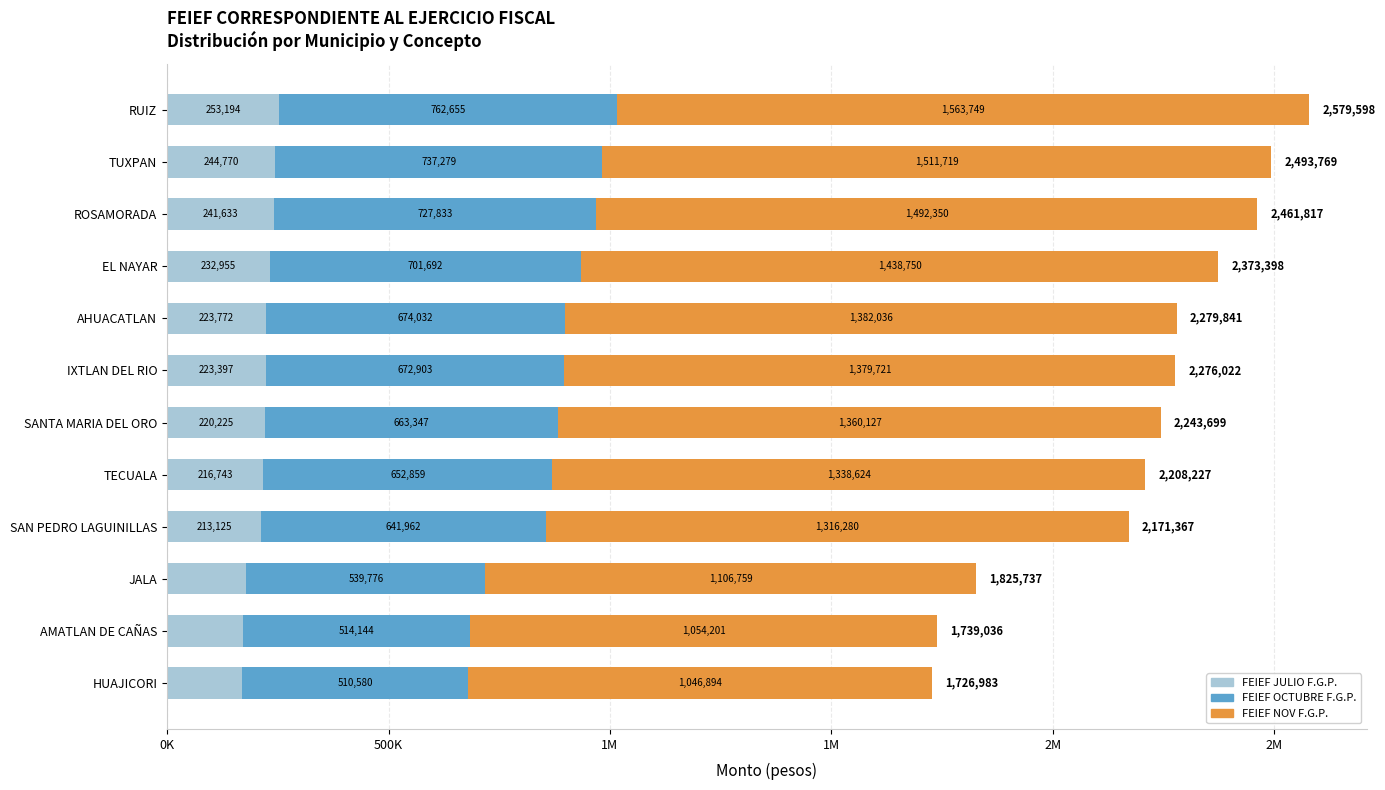

What is the value of the FEIEF NOV F.G.P. bar at the 5th from the left?

1338624.4